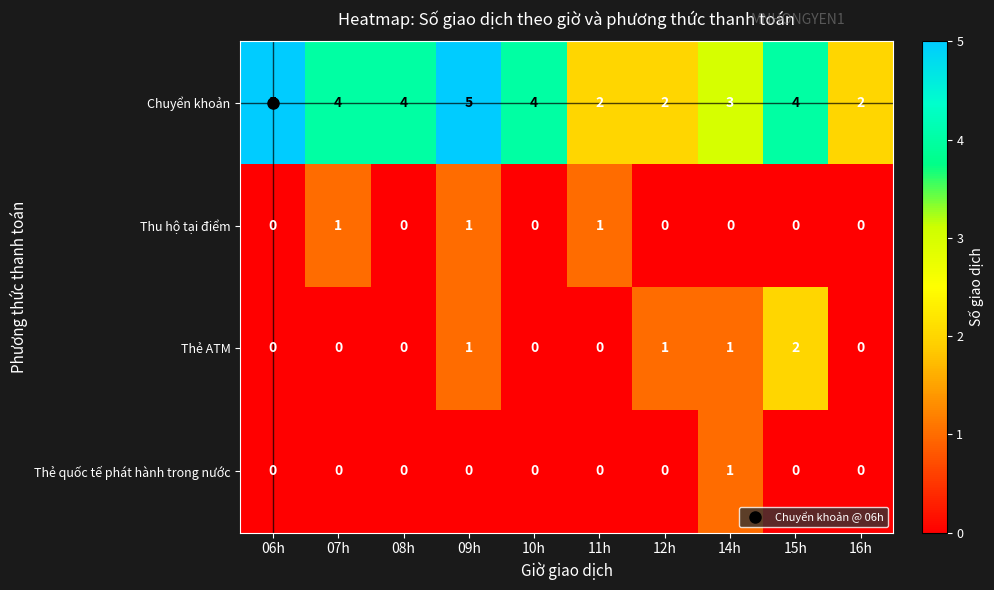

Is it true that Chuyển khoản equals 2 at 12h?

True